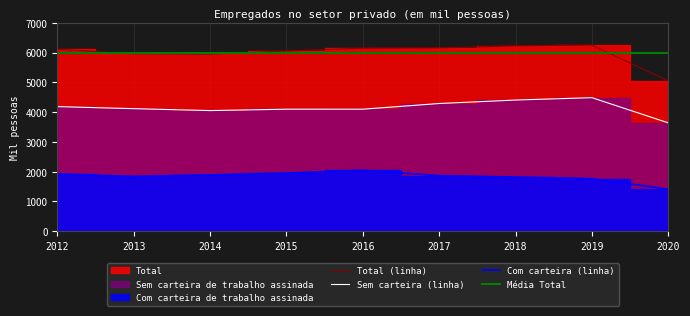

What is the sum of all Com carteira de trabalho assinada values?

16518.5